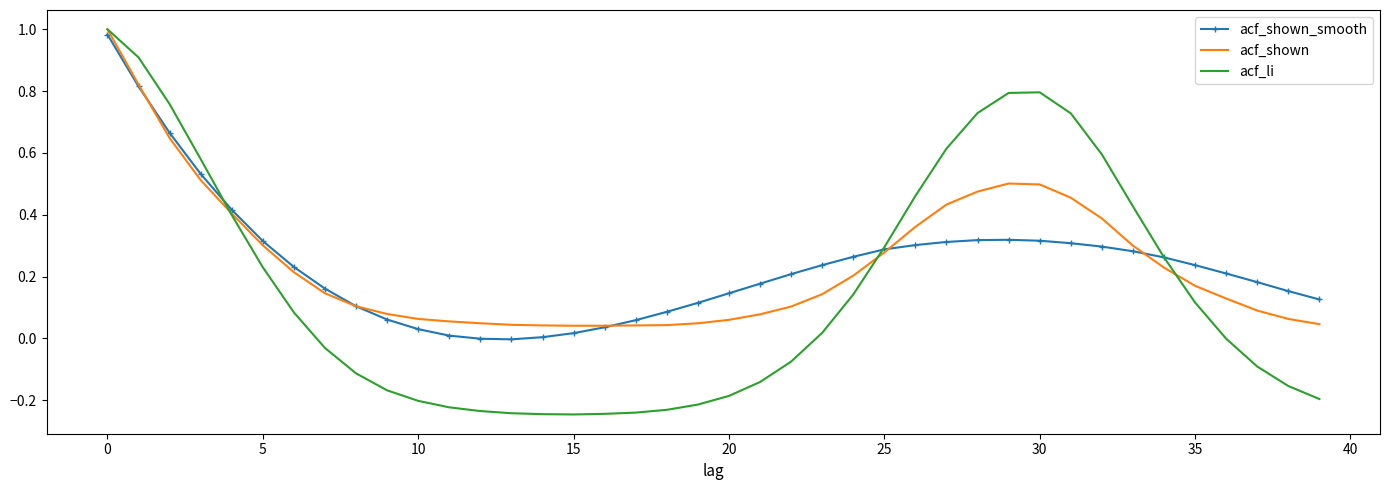

Which series has the widest spread of values?

acf_li